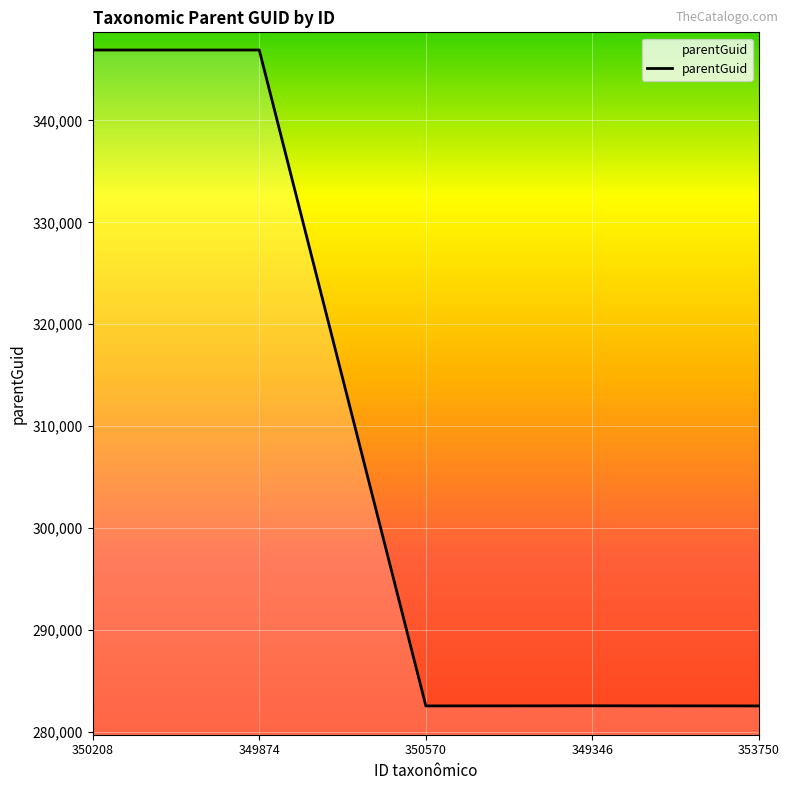

What is the maximum value shown in the chart?

346916